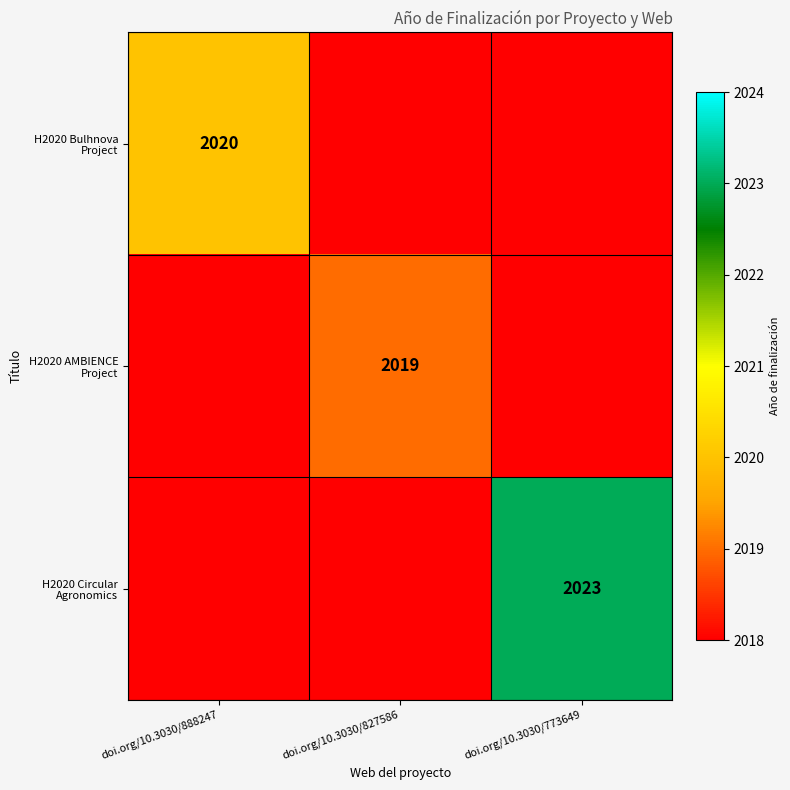

List the series in order of their peak value, highest first.

H2020 Circular Agronomics, H2020 Bulhnova Project, H2020 AMBIENCE Project